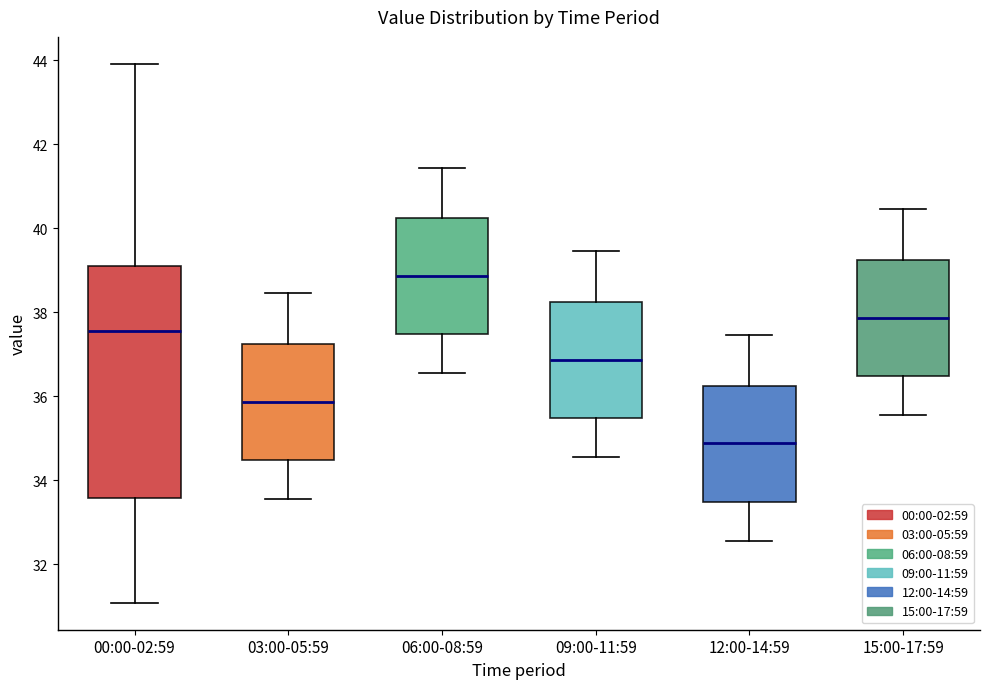

Which box is the tallest, from its lower edge to its upper edge?

00:00-02:59